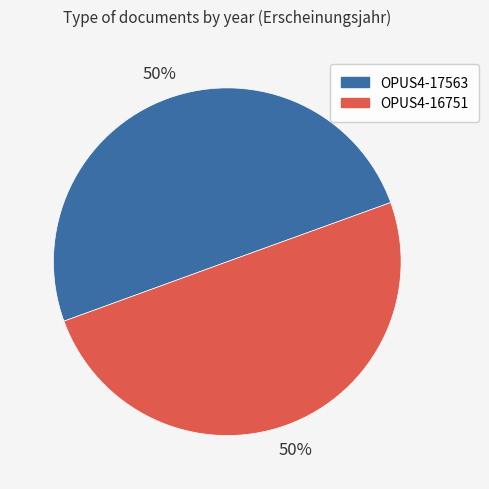

True or false: OPUS4-17563 accounts for 40% of the total.

False